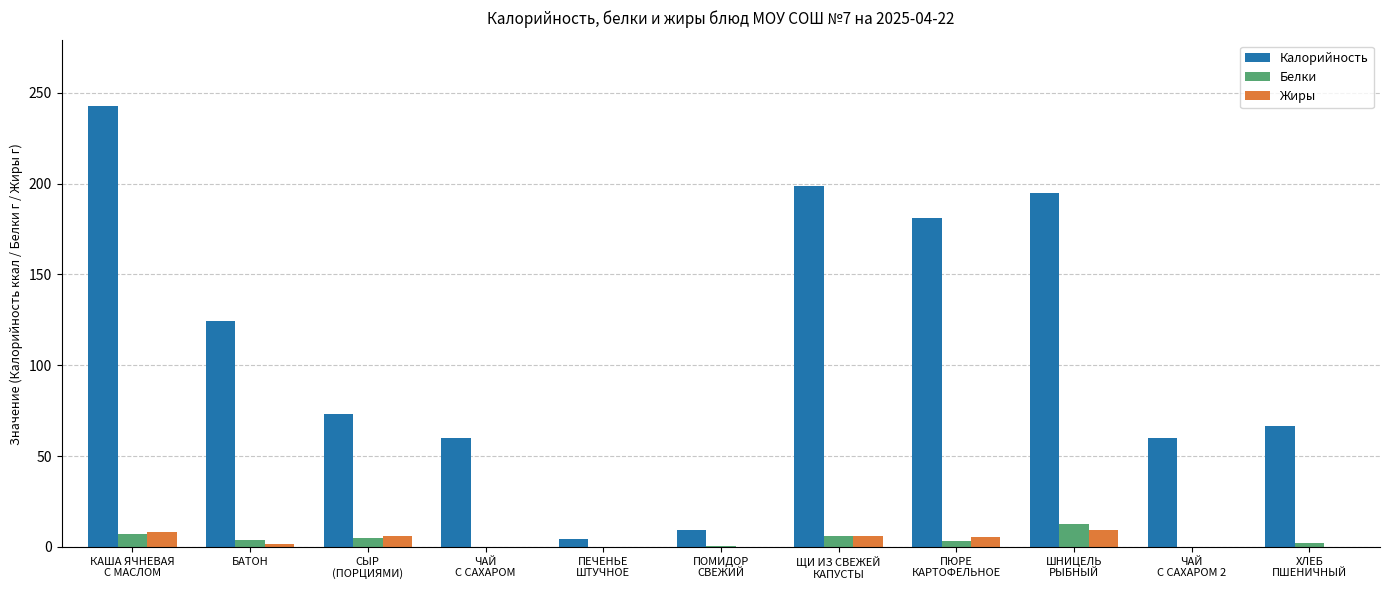

Which series has the largest total across all categories?

Калорийность